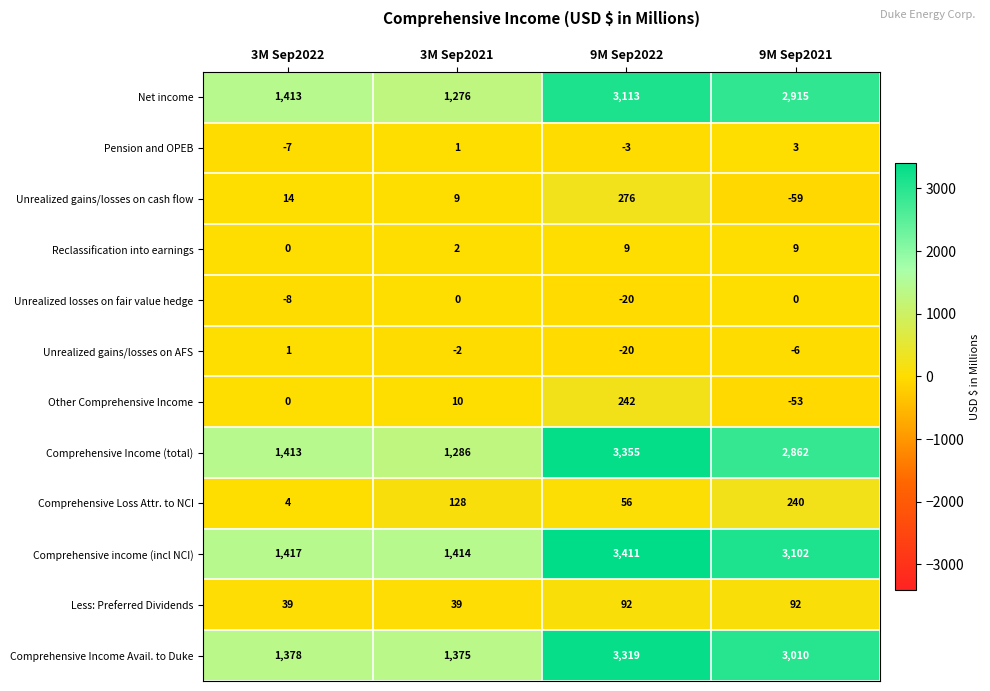

What is the sum of the Unrealized losses on fair value hedge values at 3M Sep2022 and 3M Sep2021?

-8